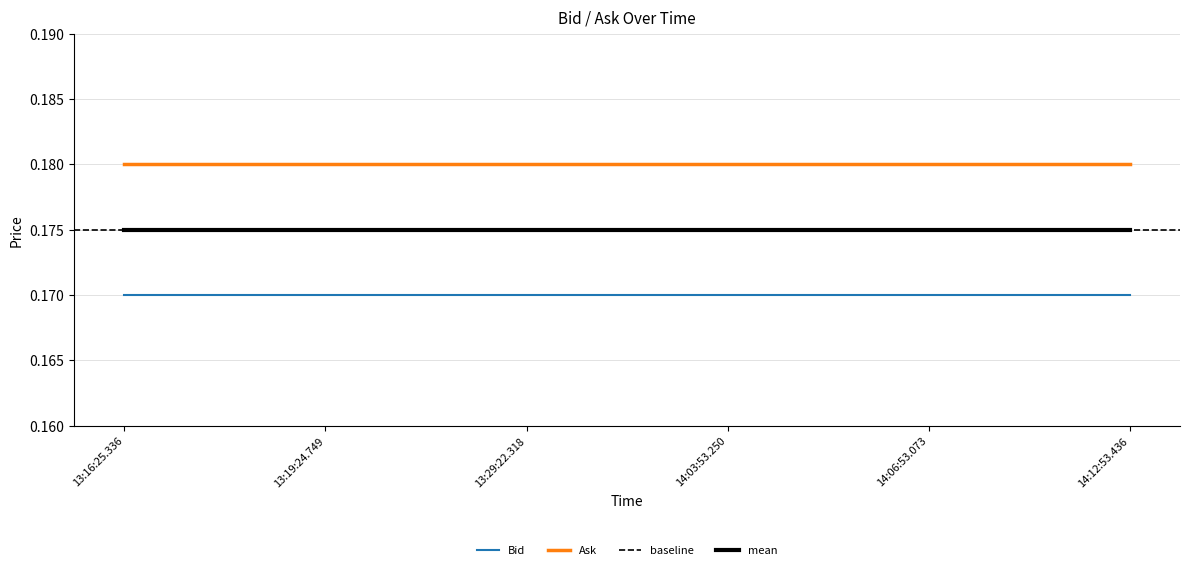

Is this an area chart (filled region under the line)?

No